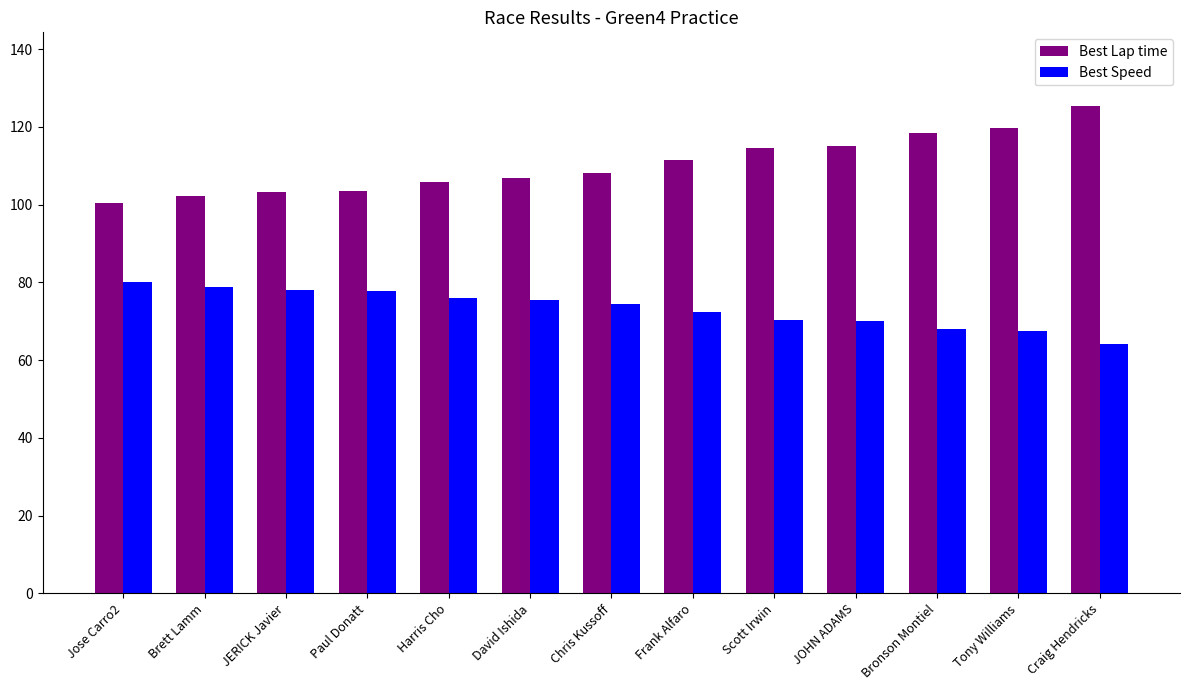

How many groups of bars are there?

13